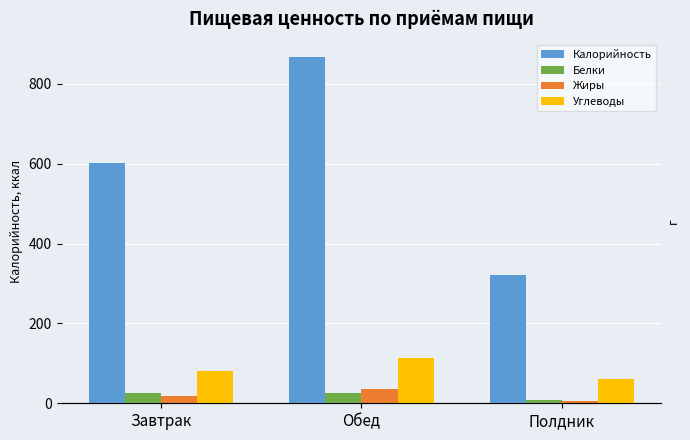

Which series has the largest range (max minus min)?

Калорийность